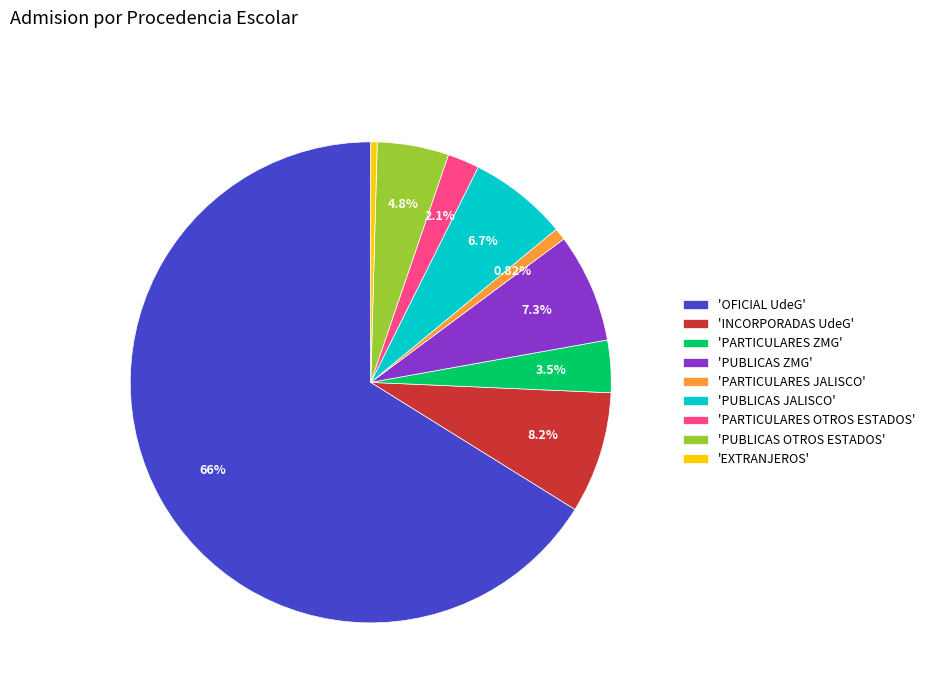

To the nearest percent, what is the difference between the largest and smallest slice percentages?

66%